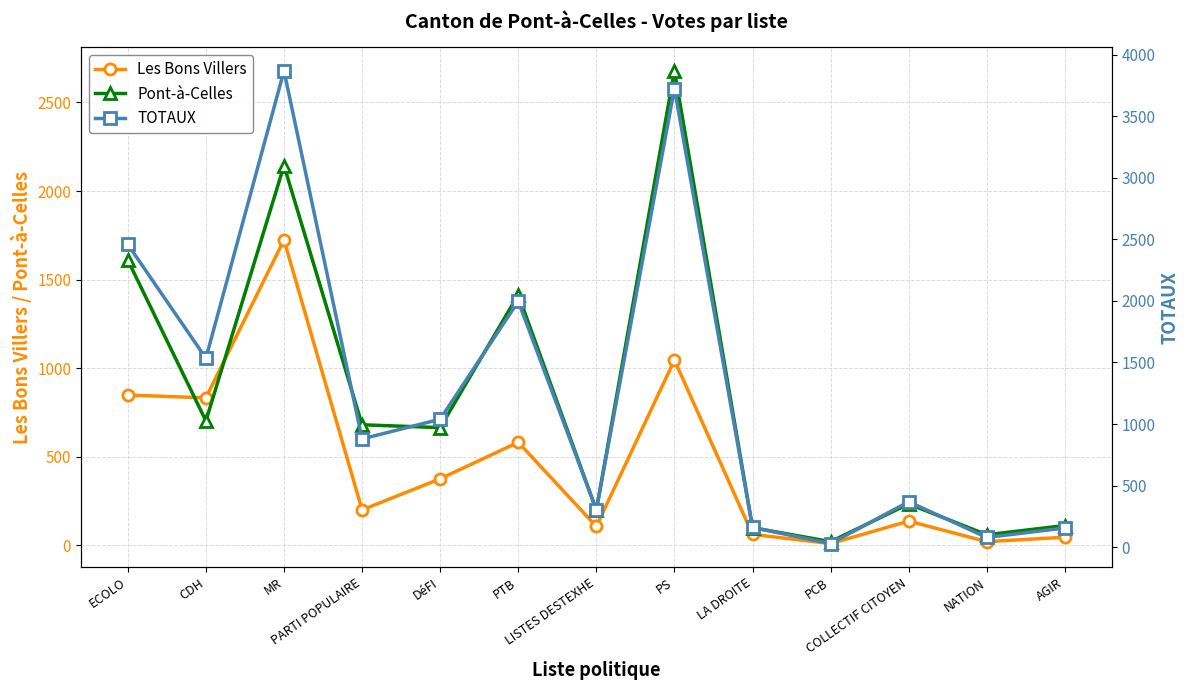

Which category has the highest value in the Pont-à-Celles series?

PS